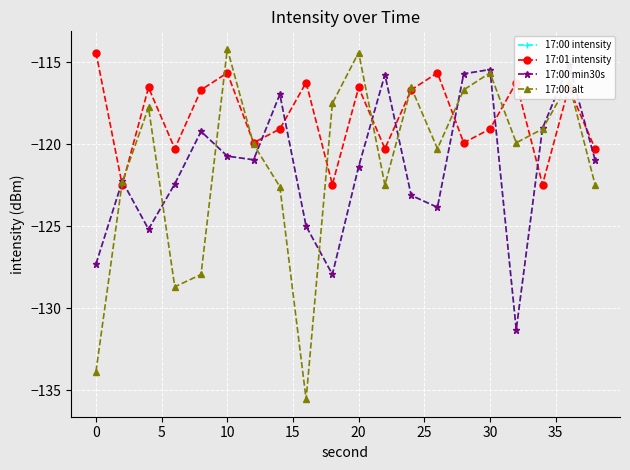

Which series has the largest range (max minus min)?

17:00 alt